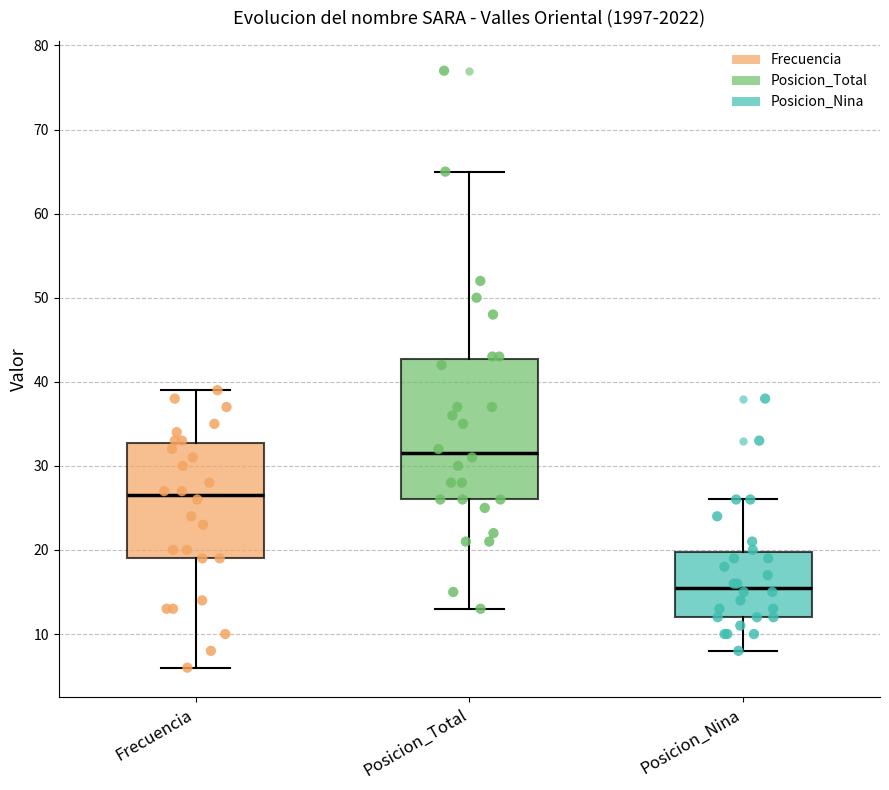

Which box has the lowest median line?

Posicion_Nina